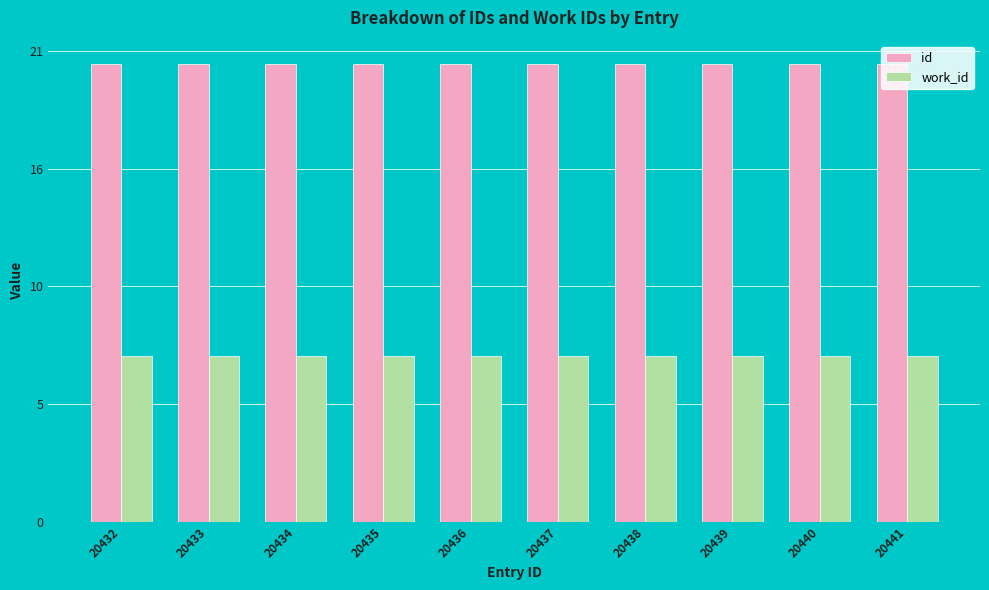

What are all the series names shown in the legend?

id, work_id